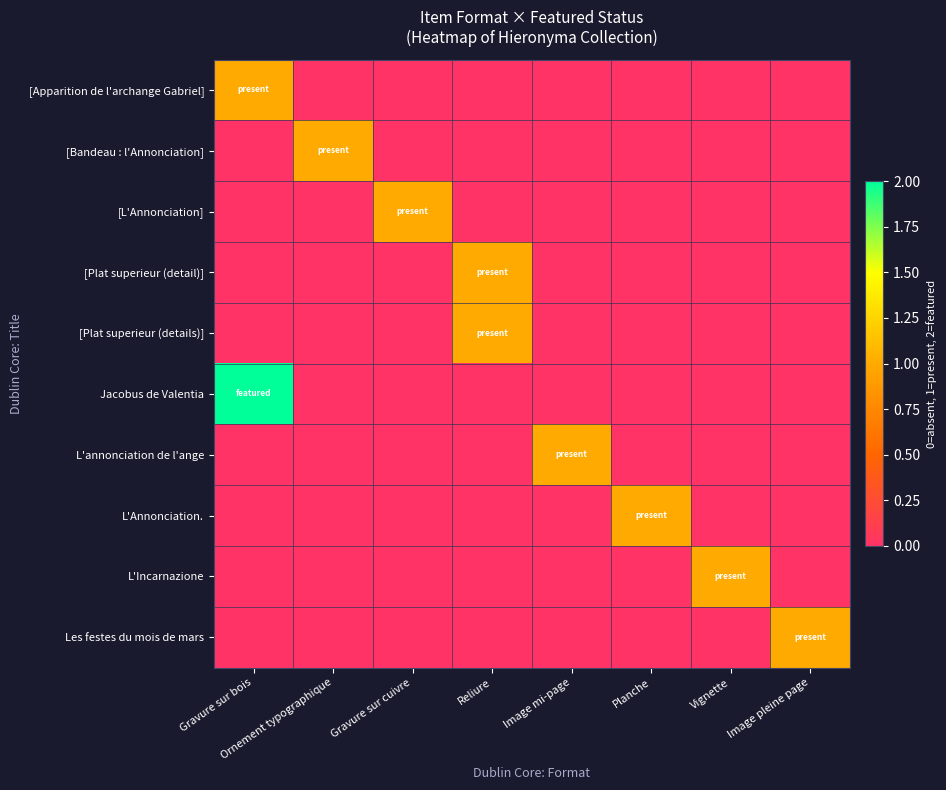

What is the total value across all series at Reliure?

2